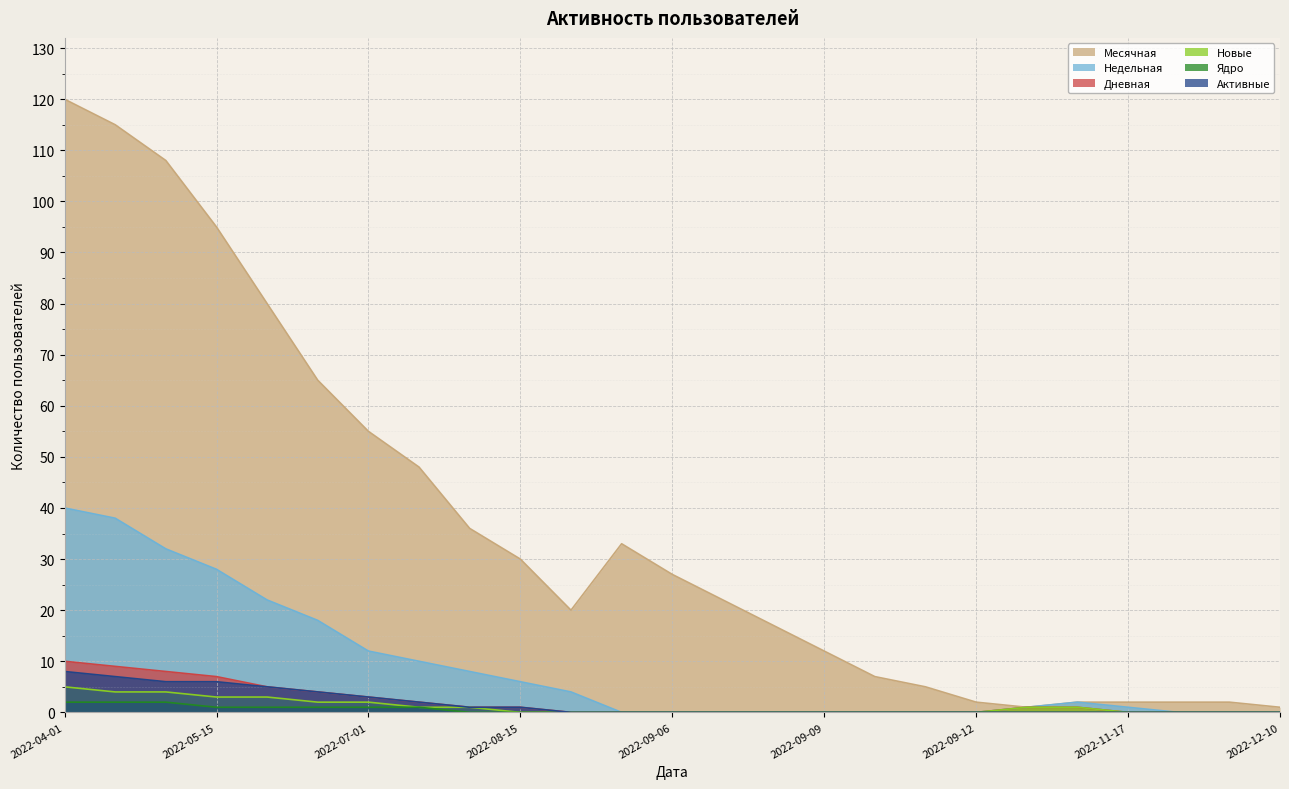

True or false: Дневная and Недельная cross at least once.

False